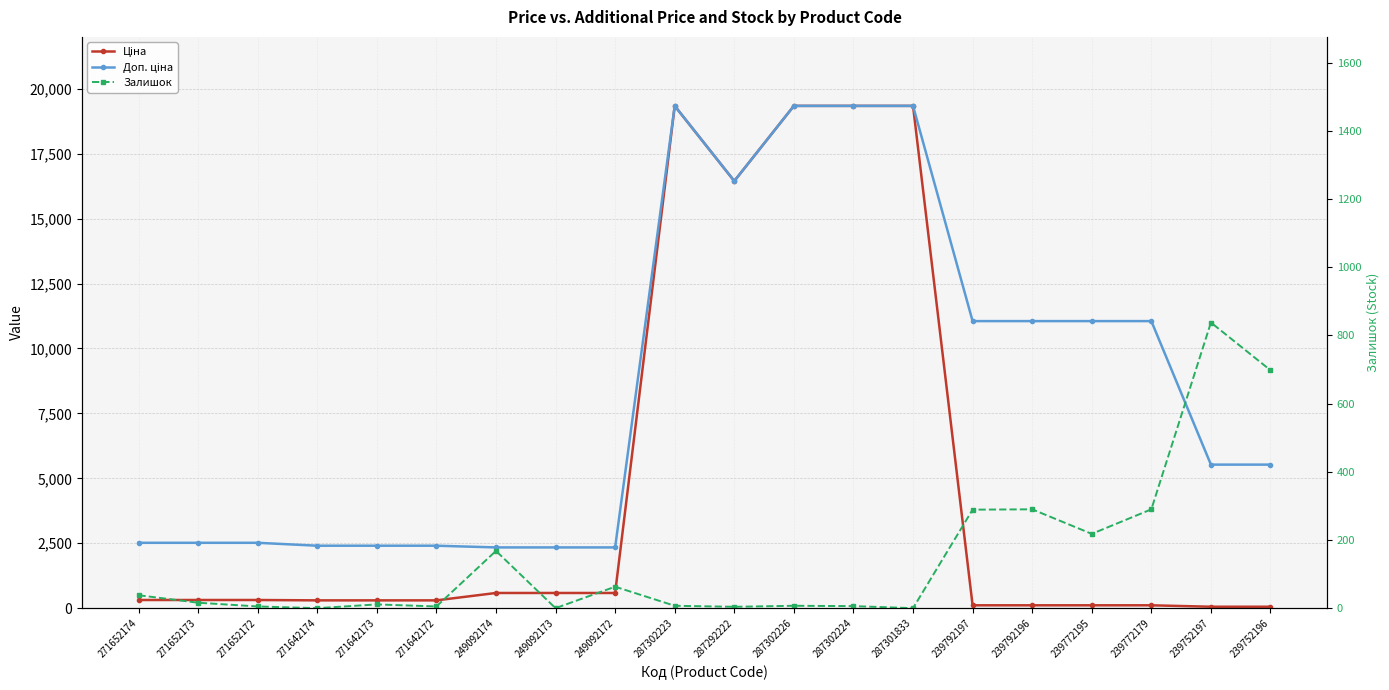

True or false: Доп. ціна and Ціна intersect in this chart.

False